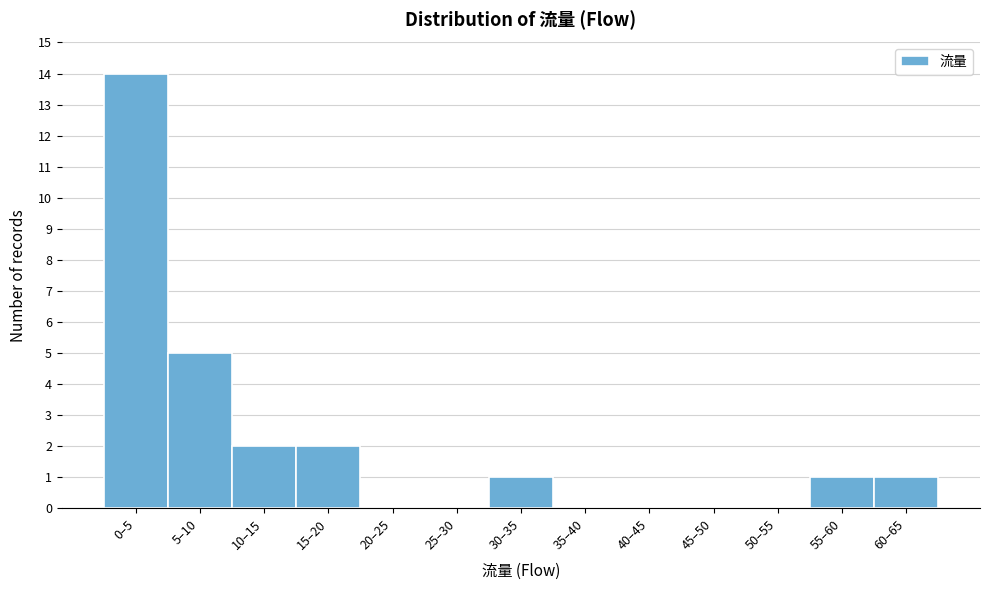

Reading right to left, what are all the values shown in this chart?

60–65=1	55–60=1	50–55=0	45–50=0	40–45=0	35–40=0	30–35=1	25–30=0	20–25=0	15–20=2	10–15=2	5–10=5	0–5=14